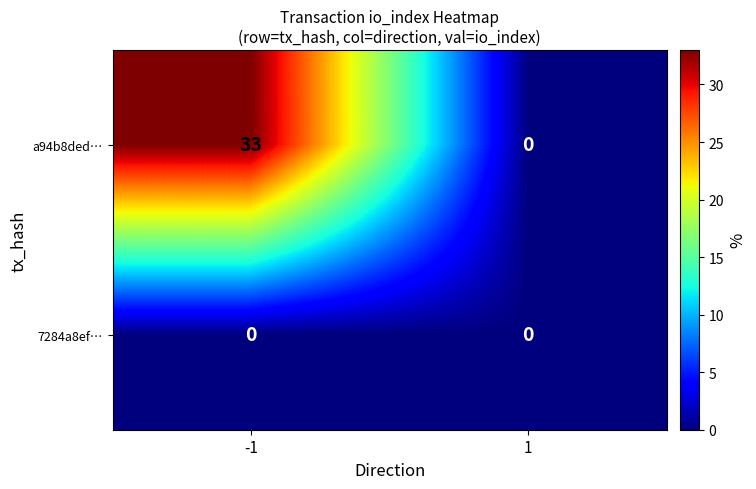

The a94b8ded… series shows 33 at -1. True or false?

True